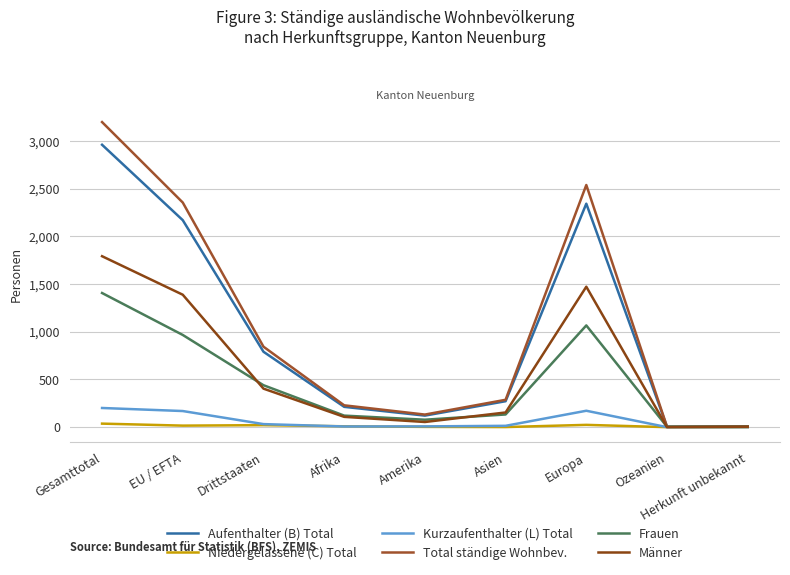

The Frauen series shows 1407 at Gesamttotal. True or false?

True